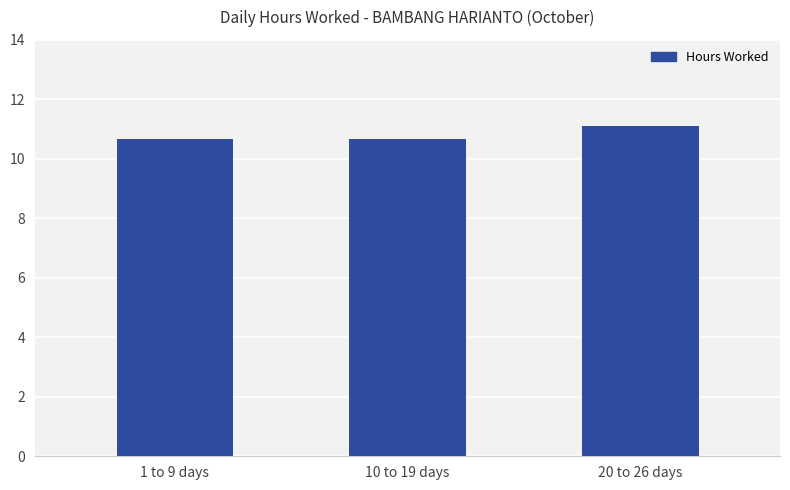

What is the label of the 3rd bar from the left?

20 to 26 days